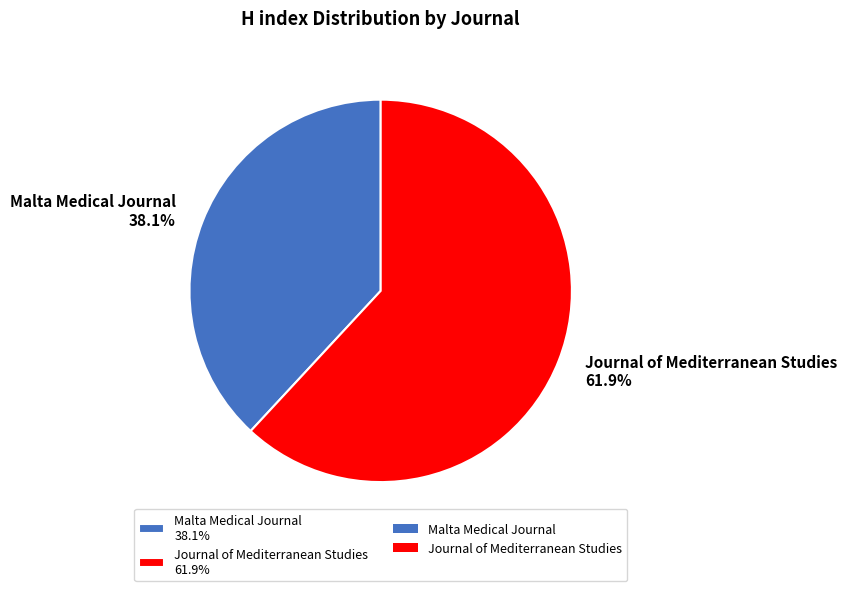

What percentage is the Malta Medical Journal slice, to the nearest percent?

38%